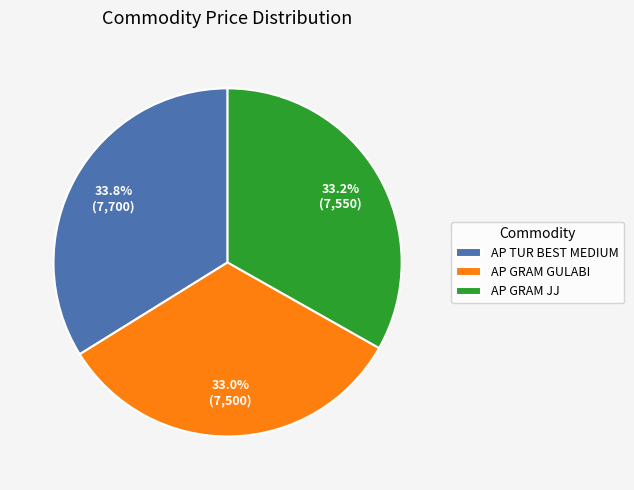

Which has a higher value, AP GRAM JJ or AP TUR BEST MEDIUM?

AP TUR BEST MEDIUM